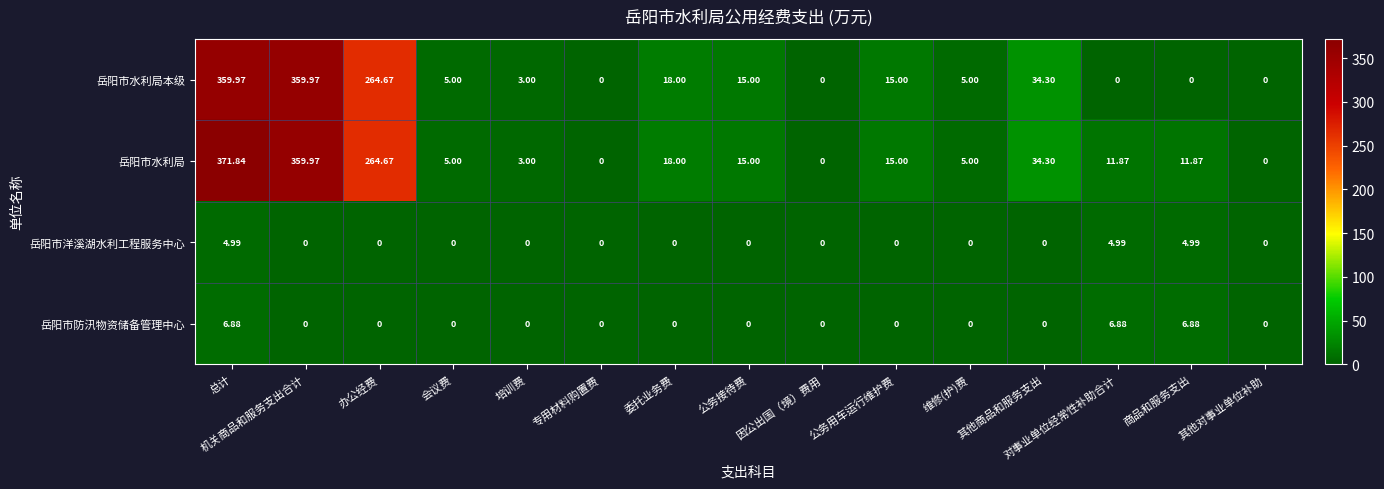

Rank the series at 商品和服务支出 from highest to lowest value.

岳阳市水利局, 岳阳市防汛物资储备管理中心, 岳阳市洋溪湖水利工程服务中心, 岳阳市水利局本级